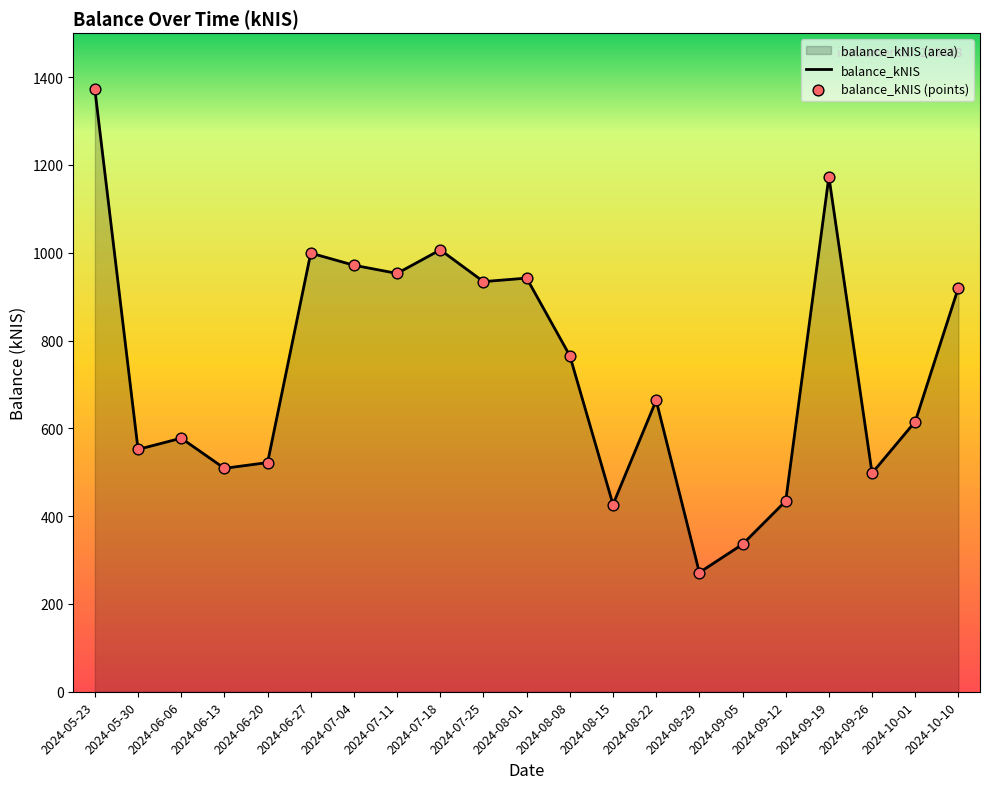

Which category has the lowest value across all series?

2024-08-29